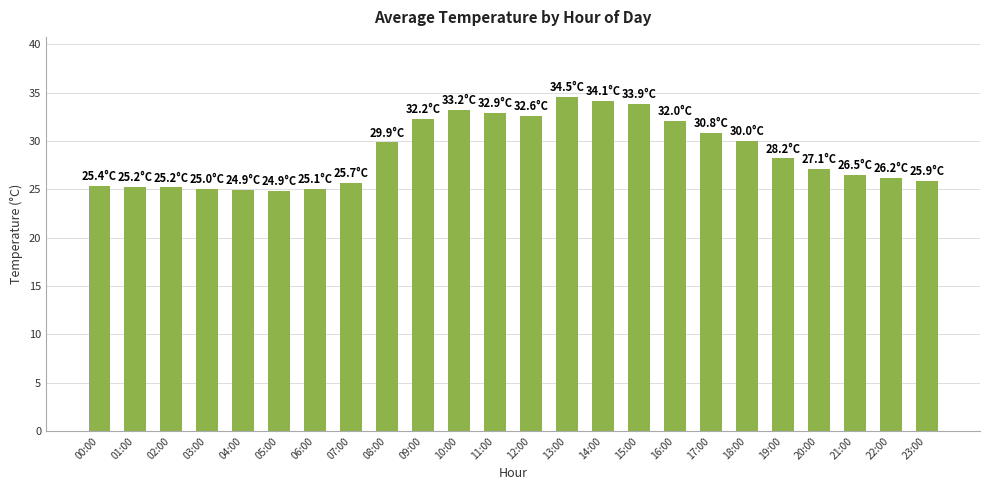

True or false: the data shows 33.7 at 23:00.

False